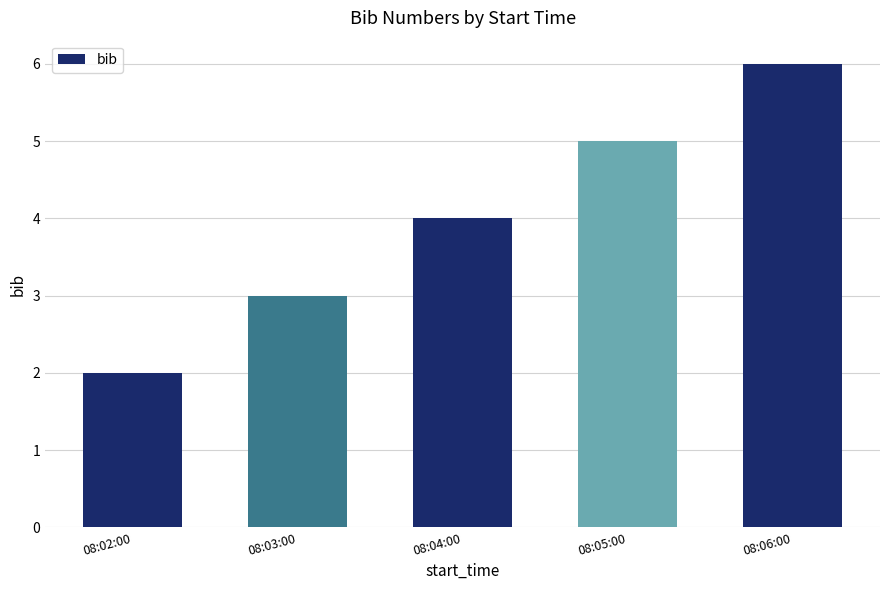

Reading right to left, list all the values displayed in this chart.

08:06:00=6	08:05:00=5	08:04:00=4	08:03:00=3	08:02:00=2